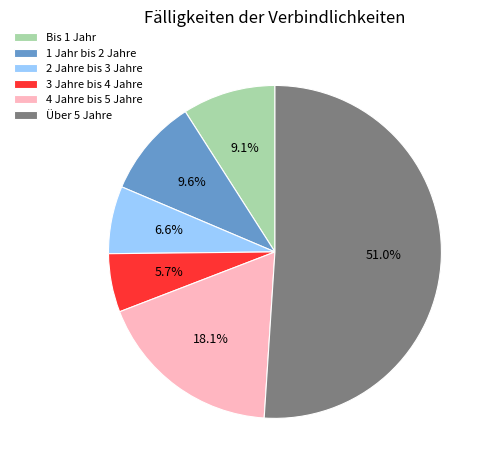

Does any single category account for the majority?

Yes